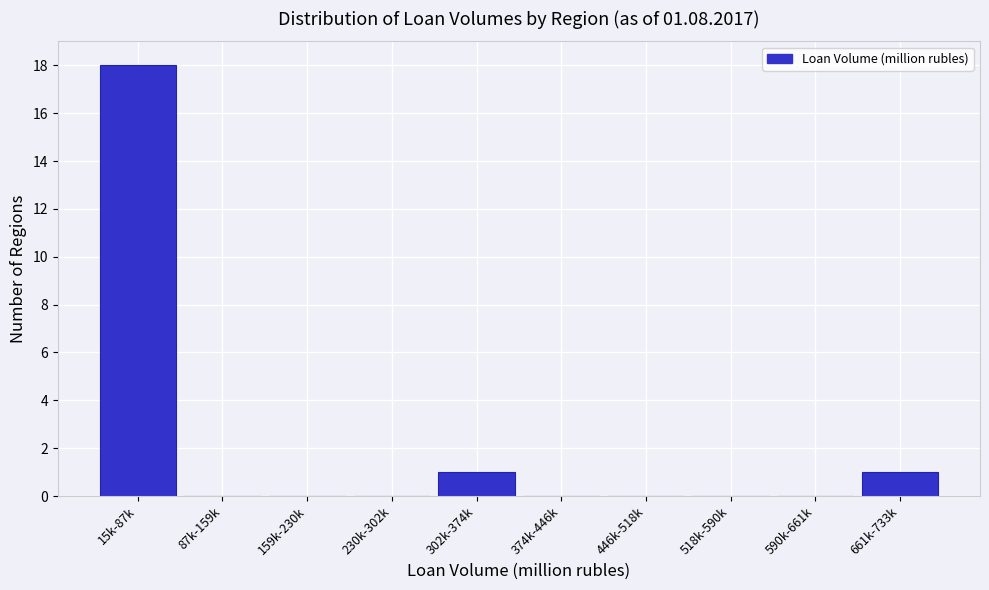

Reading left to right, extract all data points from this chart.

15k-87k=18	87k-159k=0	159k-230k=0	230k-302k=0	302k-374k=1	374k-446k=0	446k-518k=0	518k-590k=0	590k-661k=0	661k-733k=1